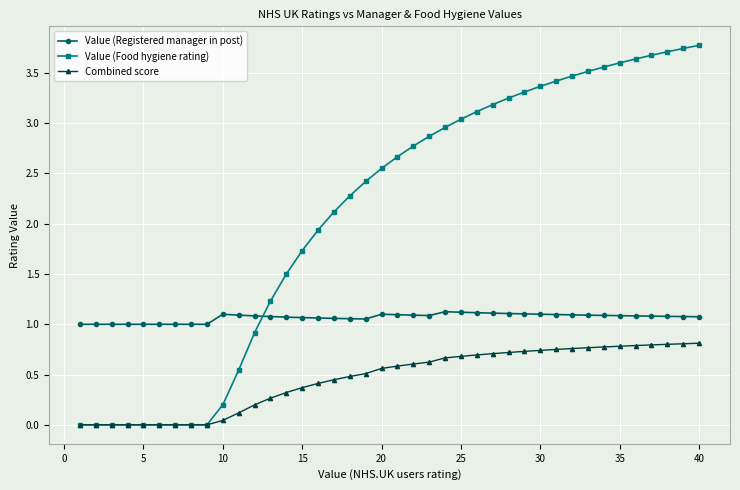

How many data points does each series have?

40